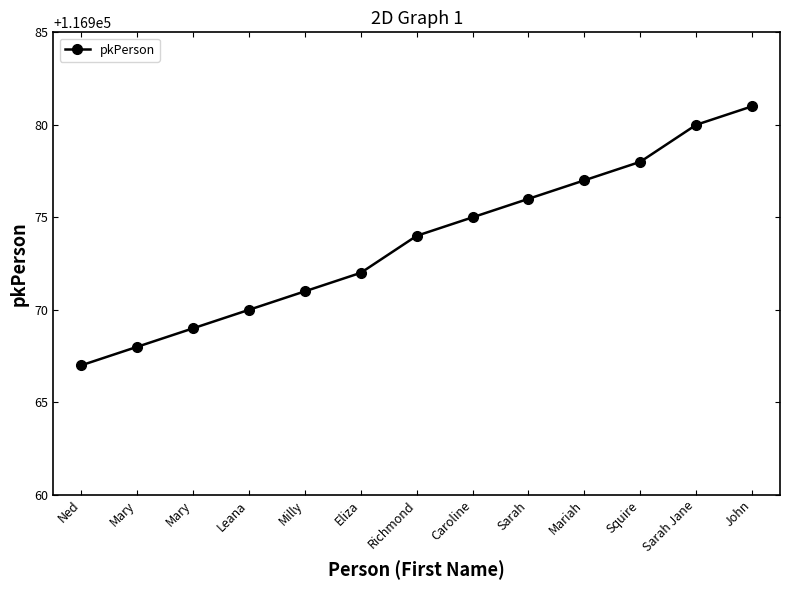

Approximately how many times larger is the value at Mary compared to Richmond?

1.0